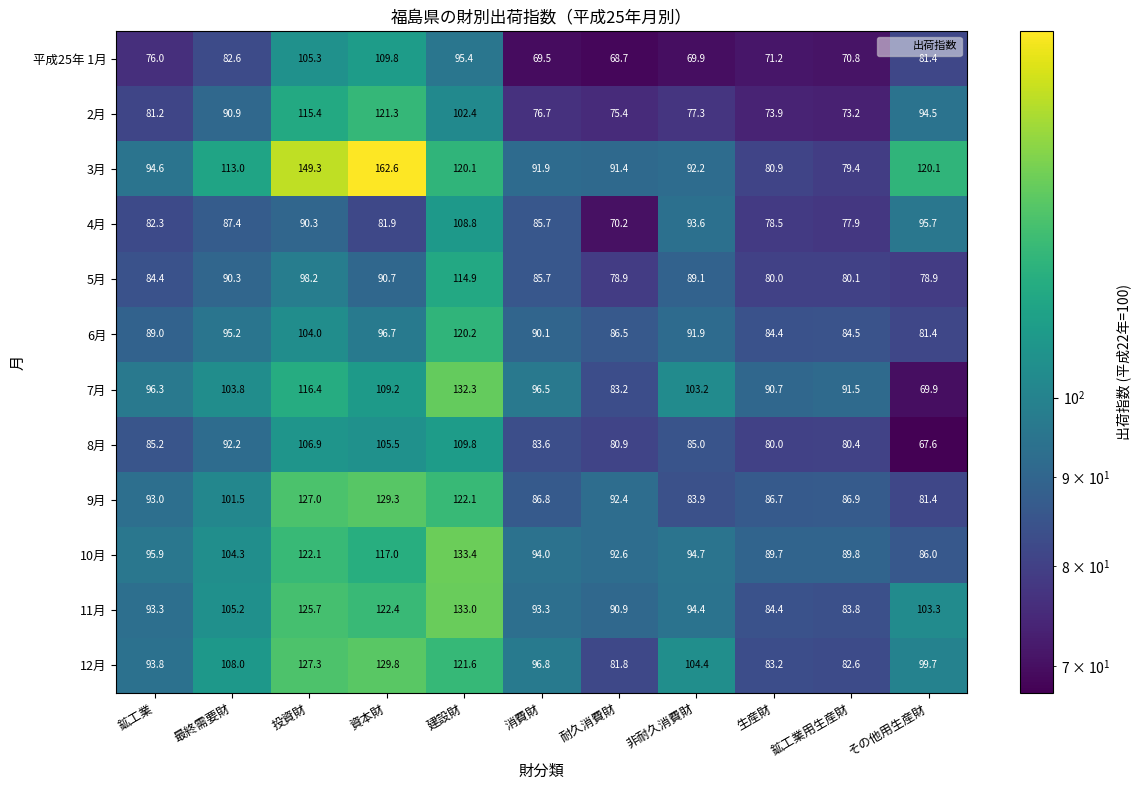

At which category is the sum across all series the highest?

建設財